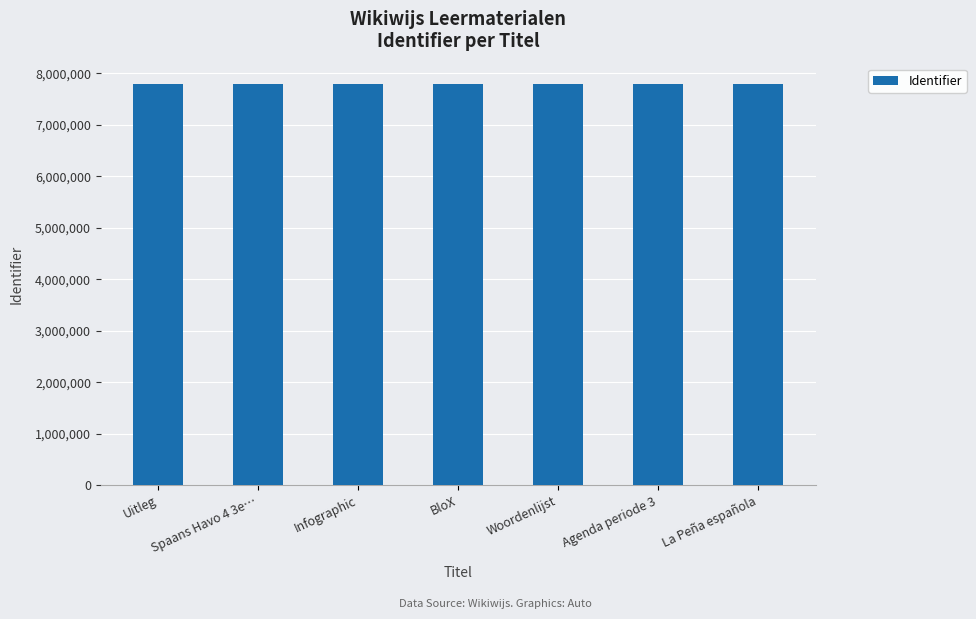

The value at BloX is 4093240. True or false?

False